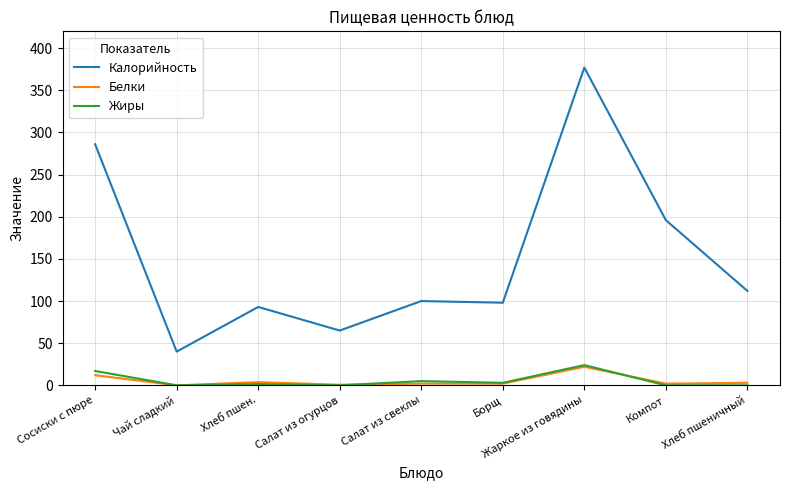

Which series has the largest range (max minus min)?

Калорийность